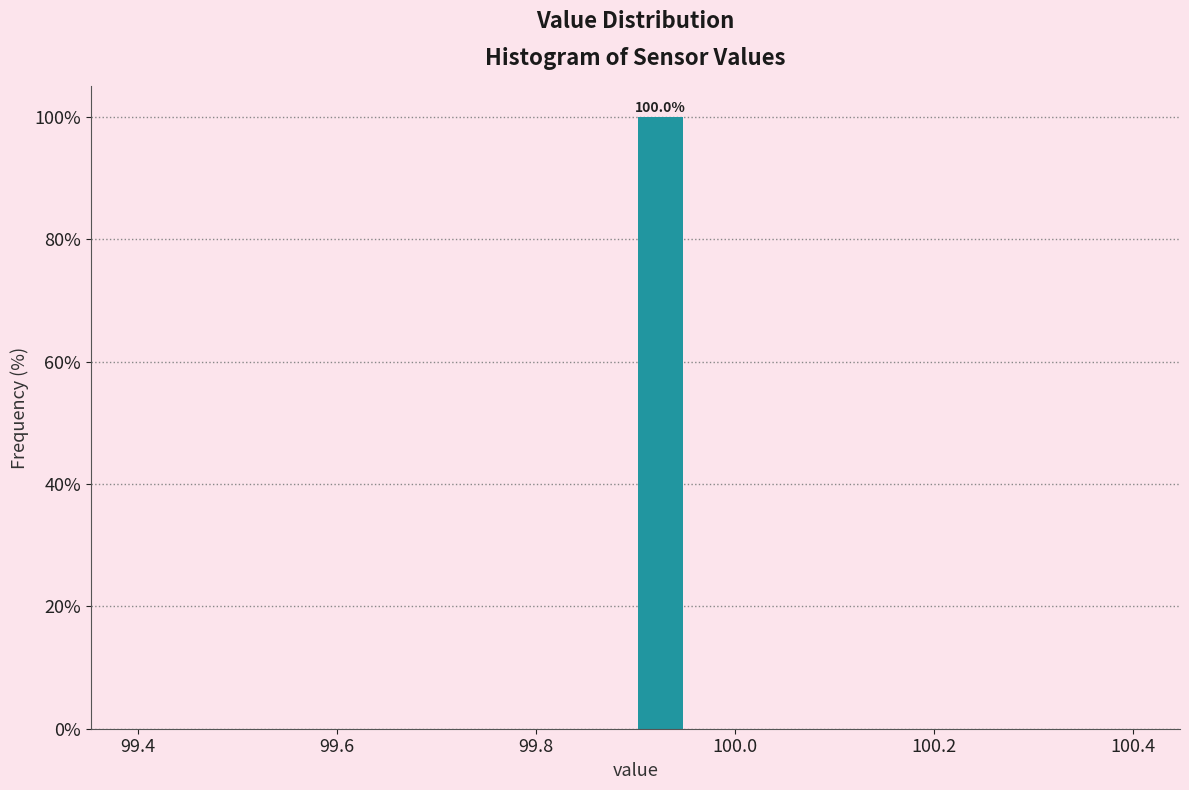

Read against the x-axis, roughly where is the centre of the tallest bar?

99.92